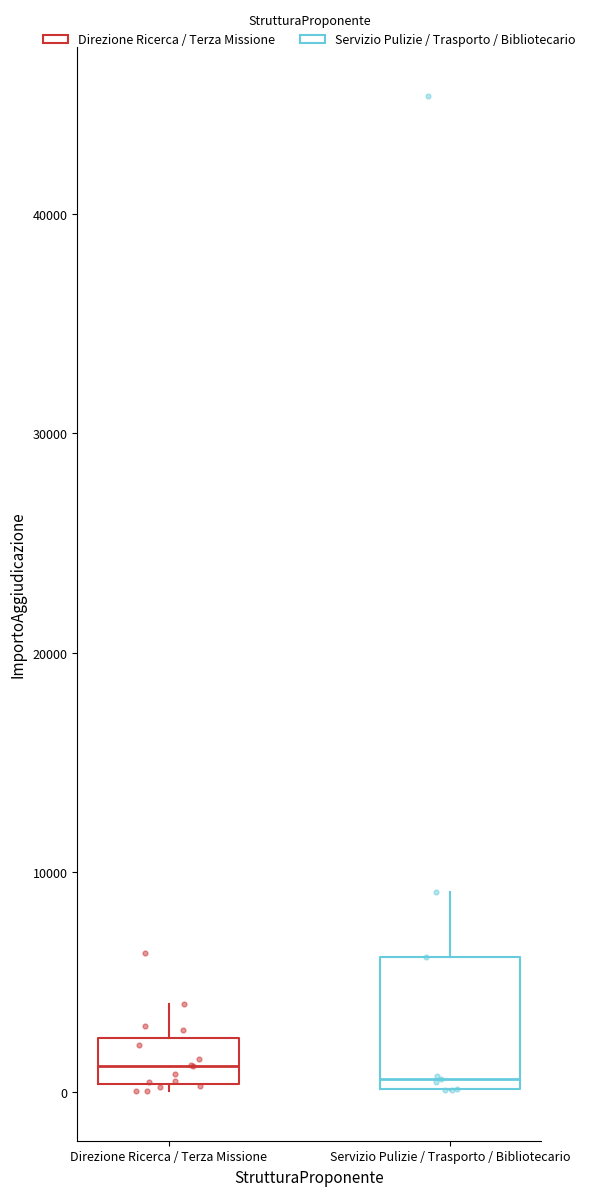

Reading left to right, transcribe this box plot: for each box, give where its median line is, the range the box spans, and where its two whiskers end, as read against the y-axis. The values are not printed on the chart, so give them approximately, as read against the axis.

Direzione Ricerca / Terza Missione: median 1000, box 0 to 2000, whiskers 0 (just below the box's lower edge) to 4000
Servizio Pulizie / Trasporto / Bibliotecario: median 1000, box 0 to 6000, whiskers 0 to 9000